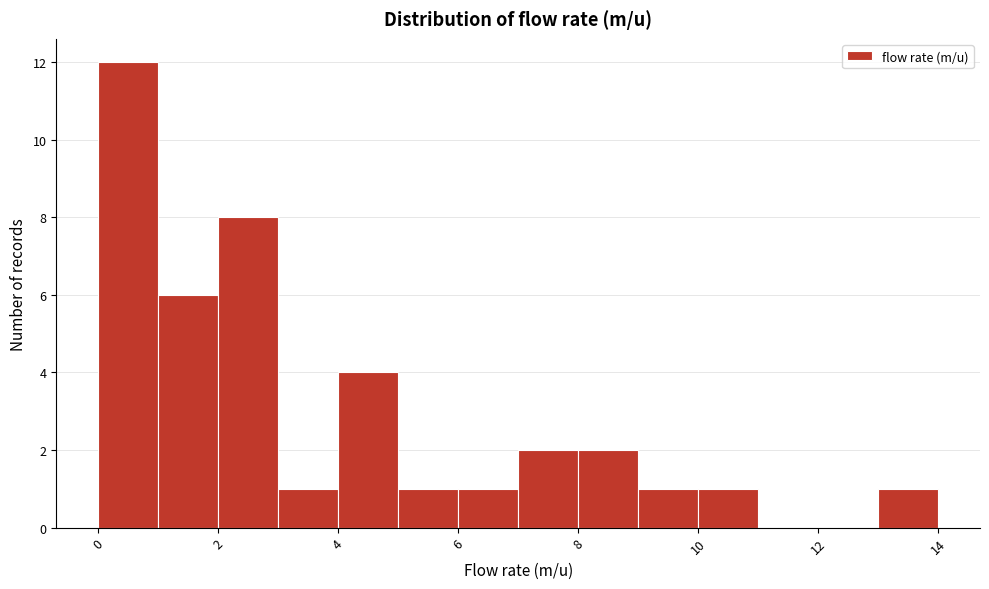

Reading left to right, list every bar in this chart as the range it spans on the x-axis followed by its height. The values are not printed on the chart, so give them approximately, as read against the axis.

0 to 1: 12
1 to 2: 6
2 to 3: 8
3 to 4: 1
4 to 5: 4
5 to 6: 1
6 to 7: 1
7 to 8: 2
8 to 9: 2
9 to 10: 1
10 to 11: 1
11 to 12: 0
12 to 13: 0
13 to 14: 1